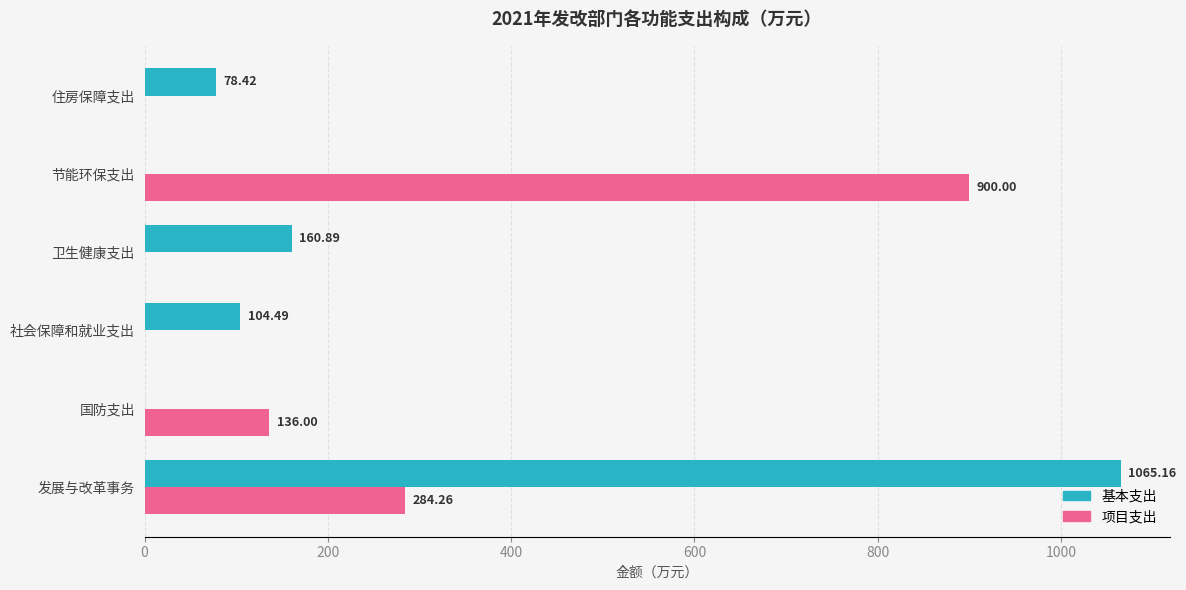

Which series has the largest range (max minus min)?

基本支出